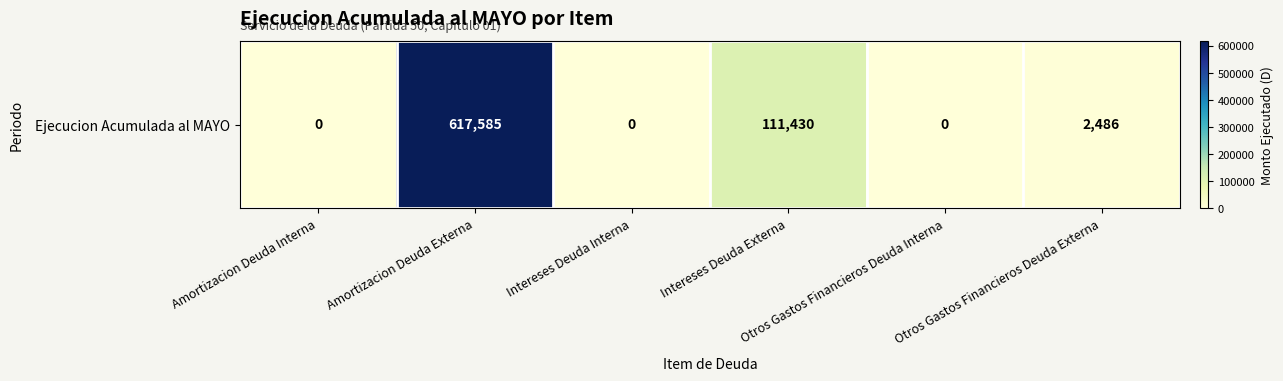

List the labels in order of value, largest first.

Amortizacion Deuda Externa, Intereses Deuda Externa, Otros Gastos Financieros Deuda Externa, Amortizacion Deuda Interna, Intereses Deuda Interna, Otros Gastos Financieros Deuda Interna